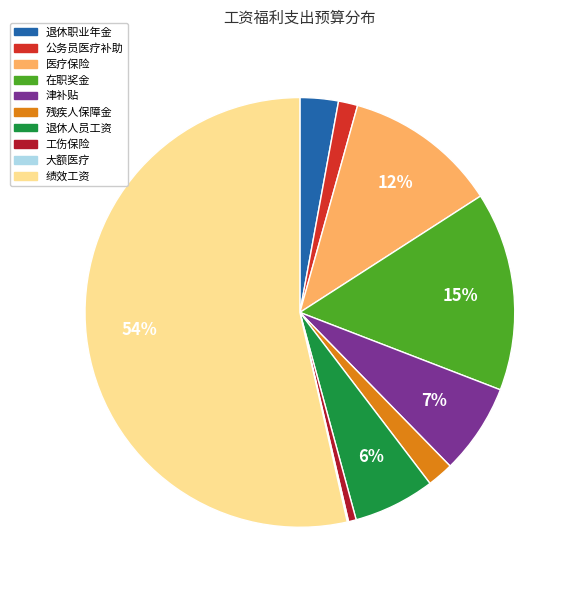

Do 津补贴 and 在职奖金 together represent more than half of the pie?

No